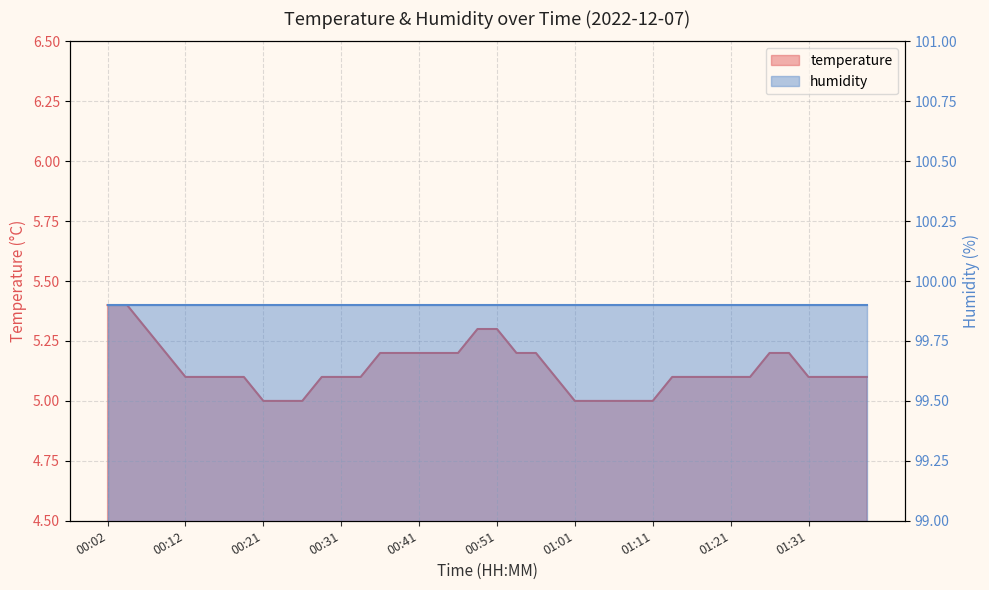

How many categories are shown in the chart?

40